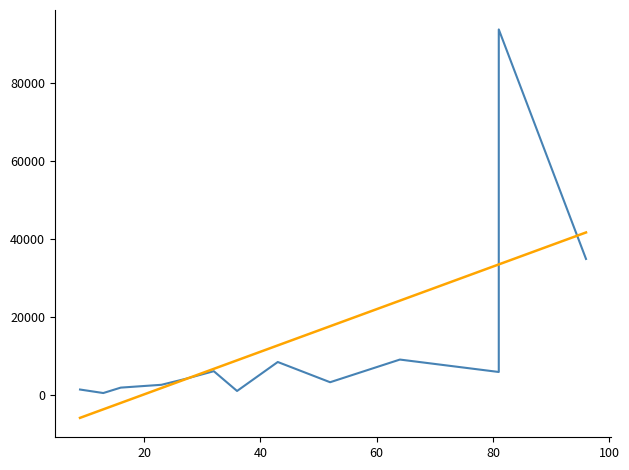

What is the difference between the second highest and minimum values in the Trend series?

39397.5